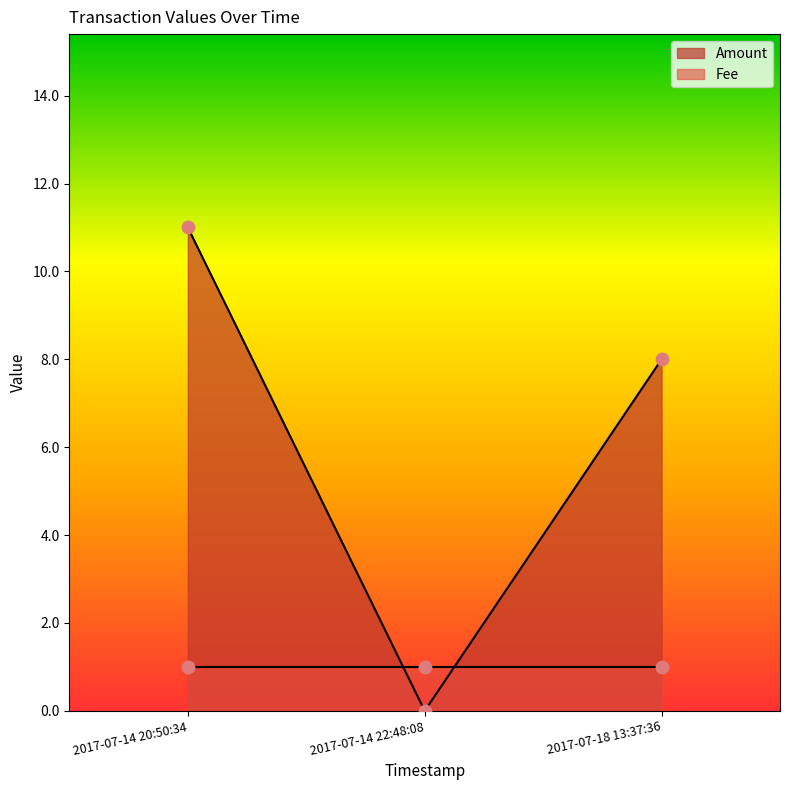

What is the total value across all series at 2017-07-14 22:48:08?

1